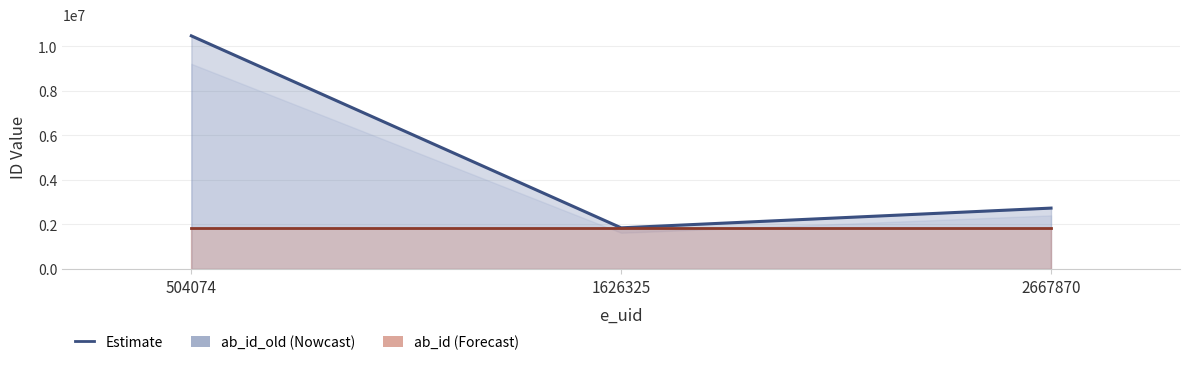

What is the sum of the ab_id line values at 504074 and 1626325?

3691810